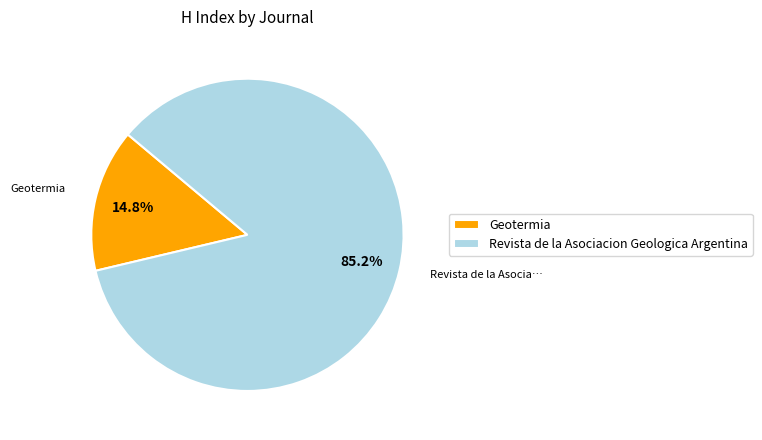

Between Geotermia and Revista de la Asociacion Geologica Argentina, which is larger?

Revista de la Asociacion Geologica Argentina